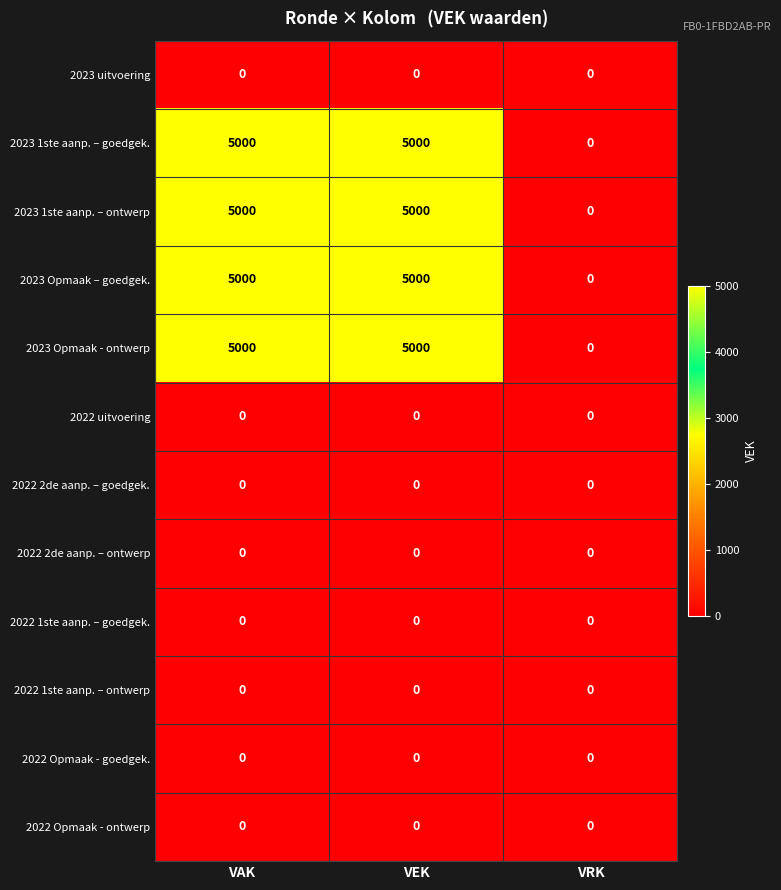

What is the sum of all 2023 1ste aanp. – goedgek. values?

10000